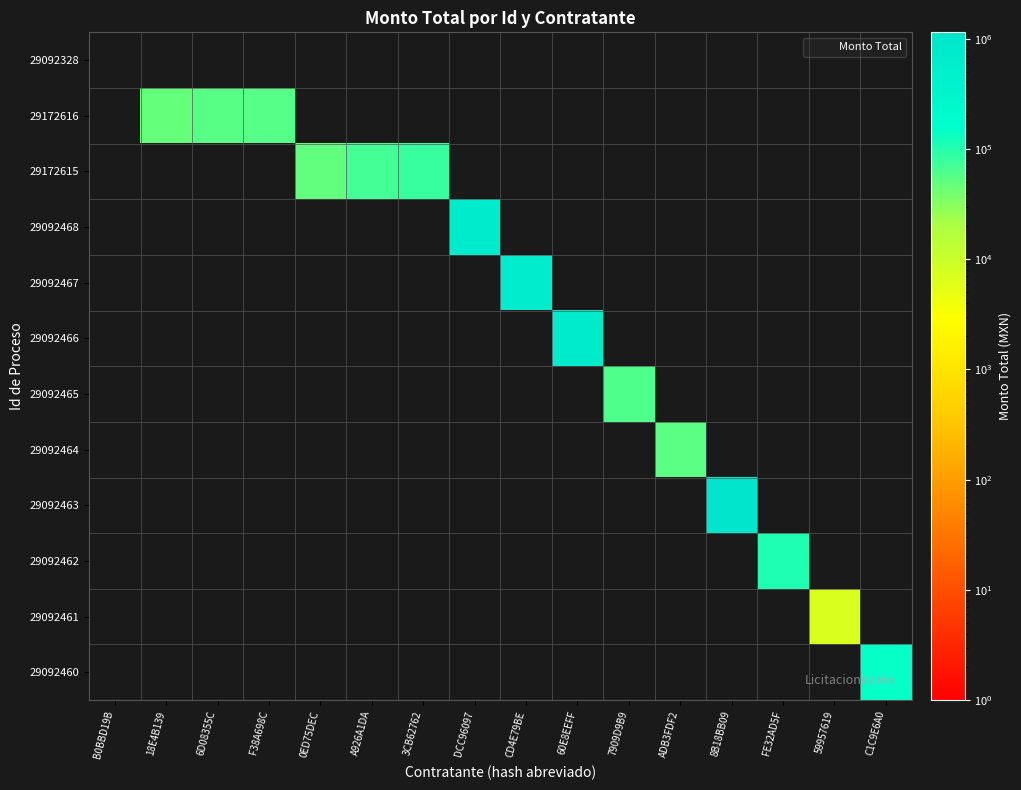

Which category has the highest value across all series?

8B18BB09